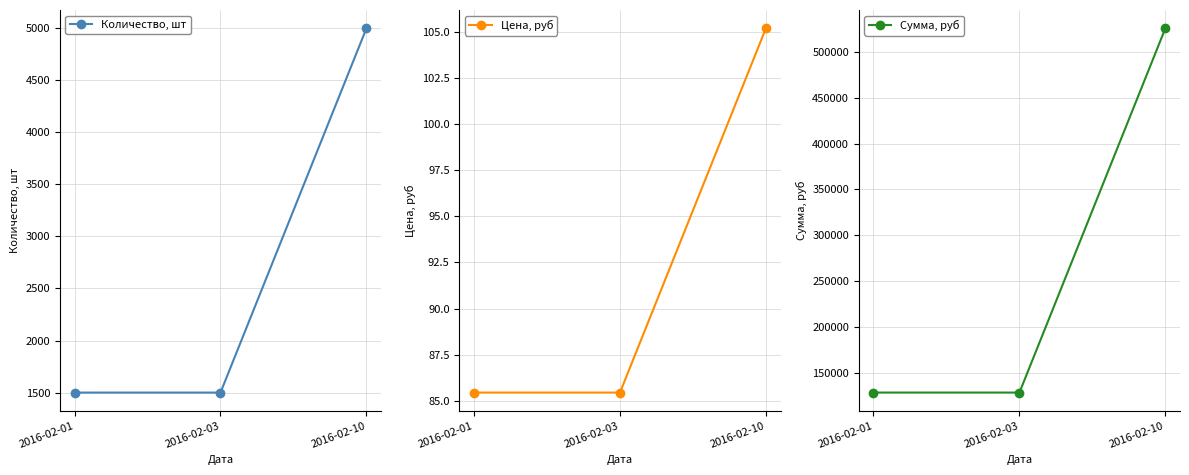

Which series changed the most between 2016-02-03 and 2016-02-10?

Сумма, руб